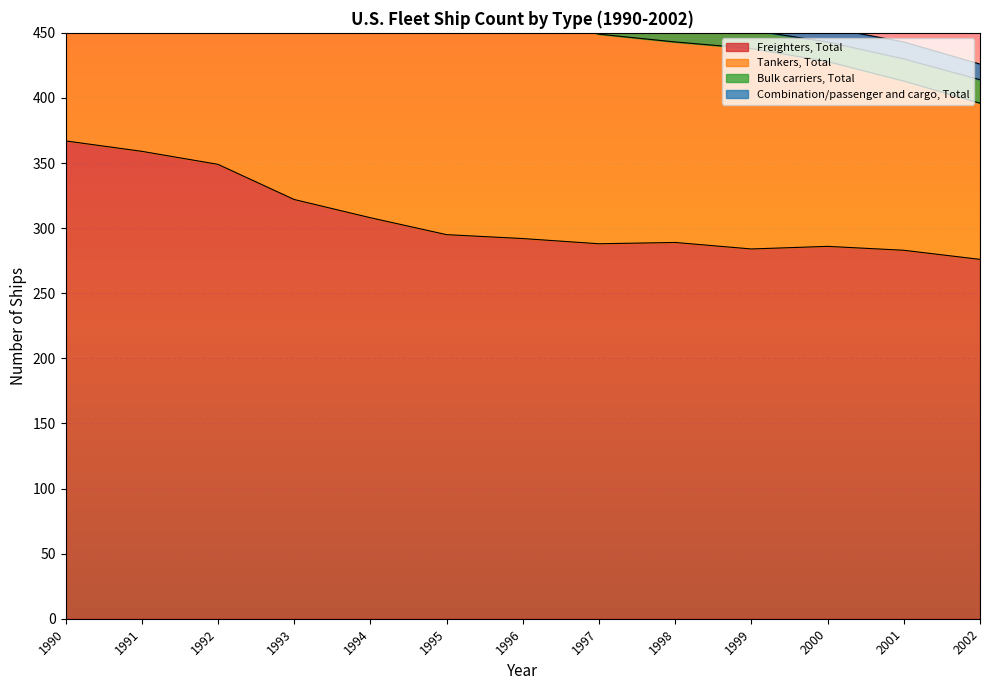

Is it true that Freighters, Total equals 400 at 2001?

False